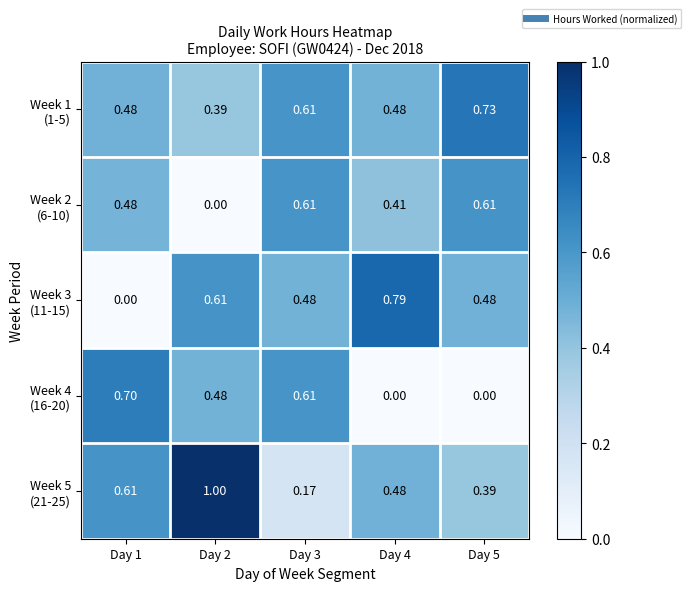

Between Day 1 and Day 3, which is larger?

Day 3